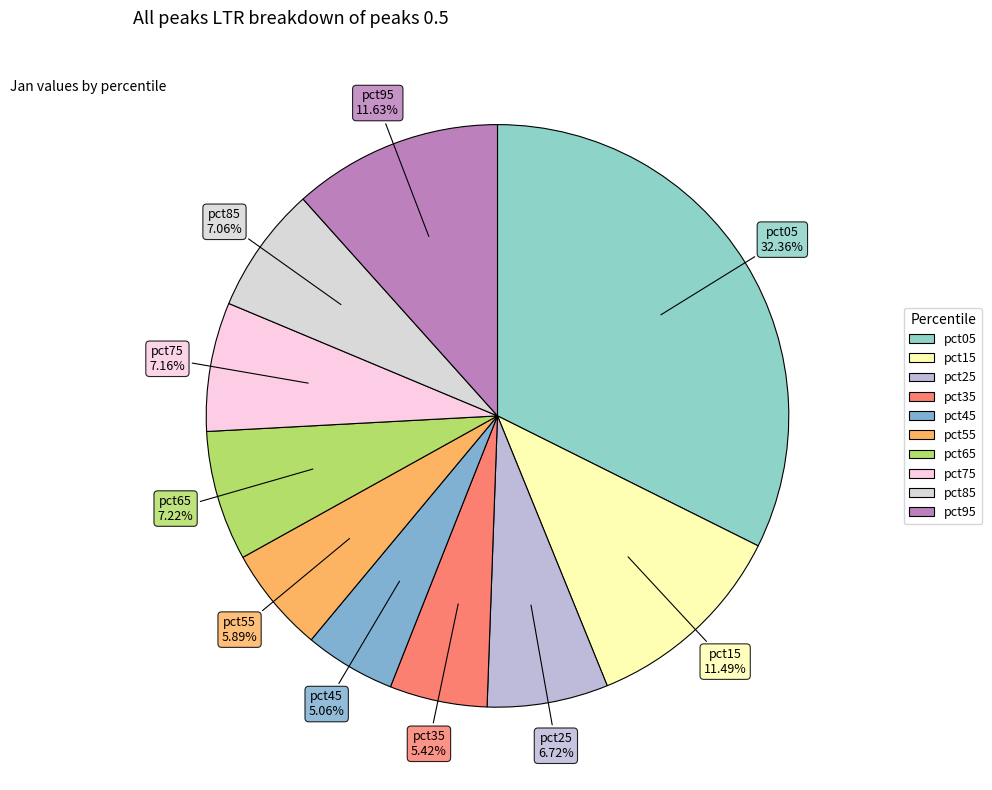

Count the number of slices in the pie.

10